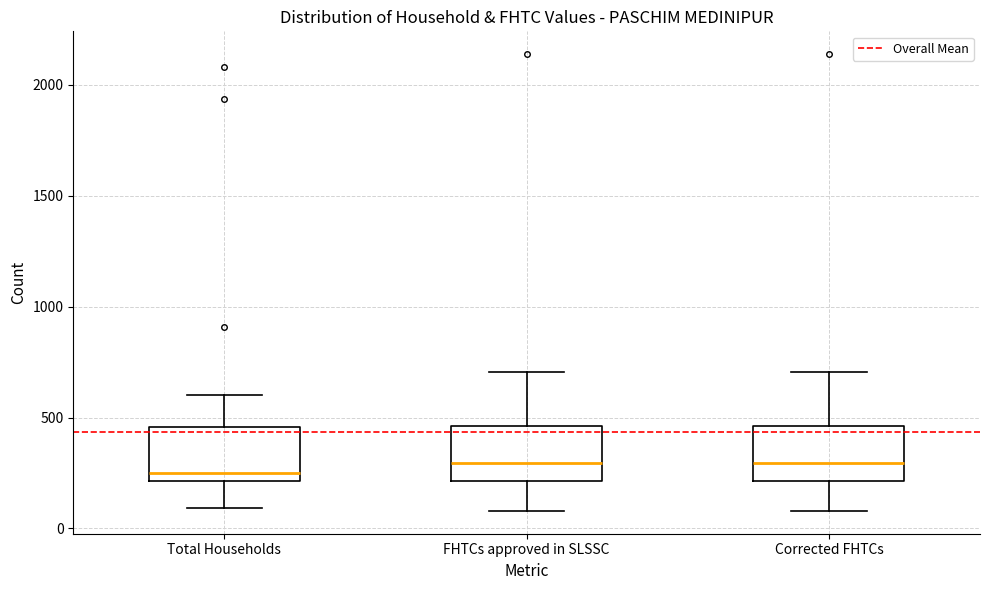

Reading left to right, read every box against the y-axis: the position of its median line, the range the box covers, and the ends of its whiskers. The values are not printed on the chart, so give them approximately, as read against the axis.

Total Households: median 250, box 200 to 450, whiskers 100 to 600
FHTCs approved in SLSSC: median 300, box 200 to 450, whiskers 100 to 700
Corrected FHTCs: median 300, box 200 to 450, whiskers 100 to 700